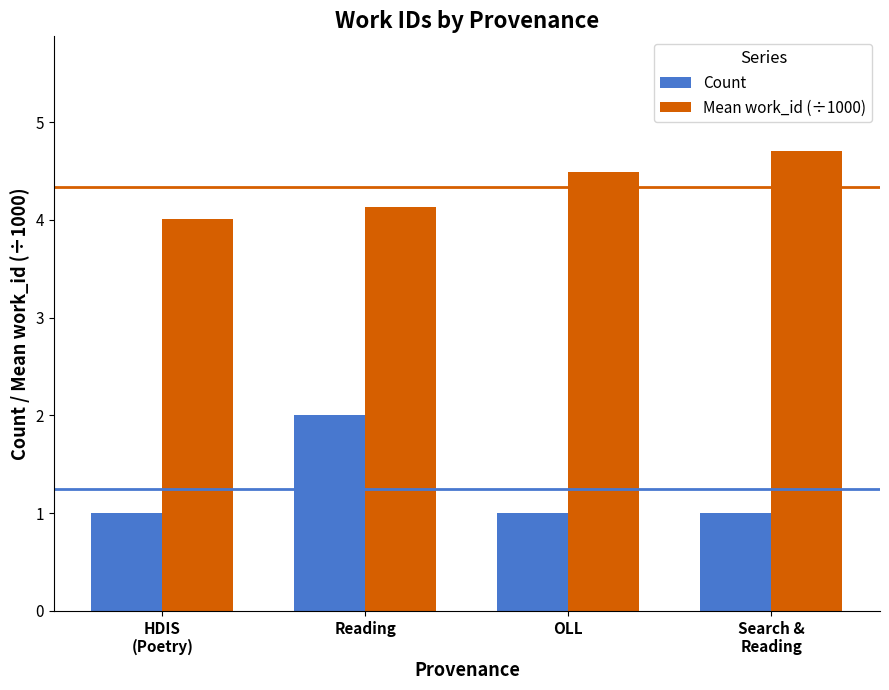

Which category has the highest value in the Count series?

Reading